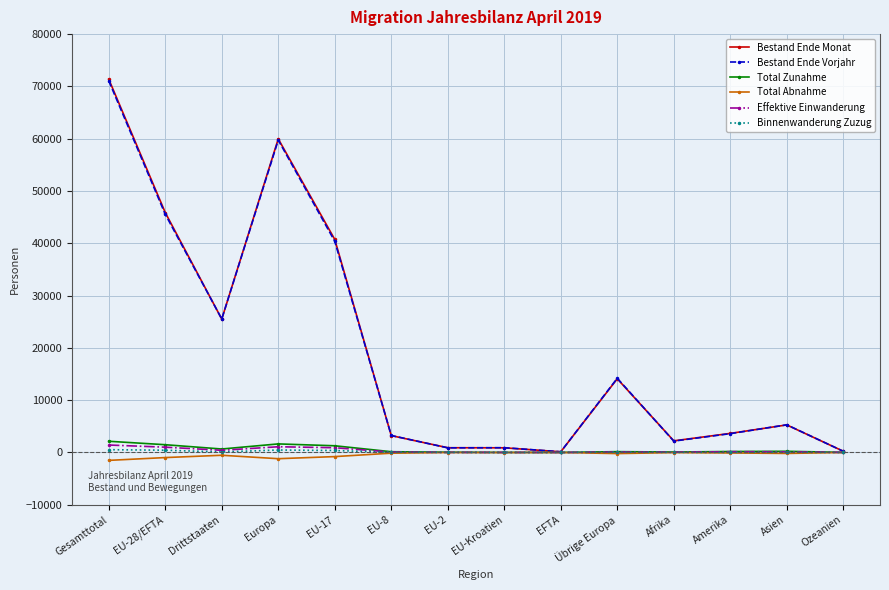

Which series changed the most between Übrige Europa and Afrika?

Bestand Ende Vorjahr